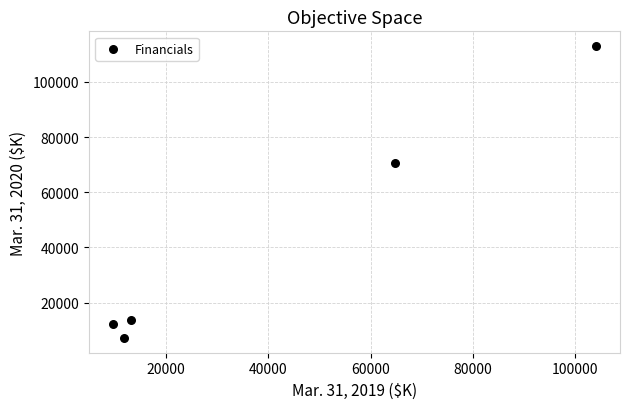

What Y value in the scatter plot is closest to 60070?

70508